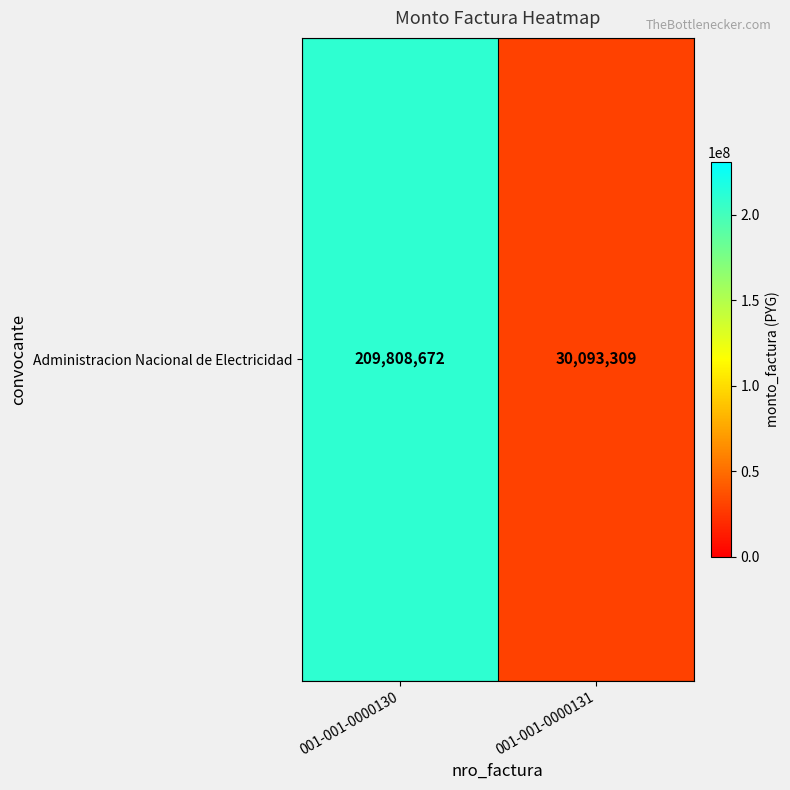

List the labels in order of value, smallest first.

001-001-0000131, 001-001-0000130